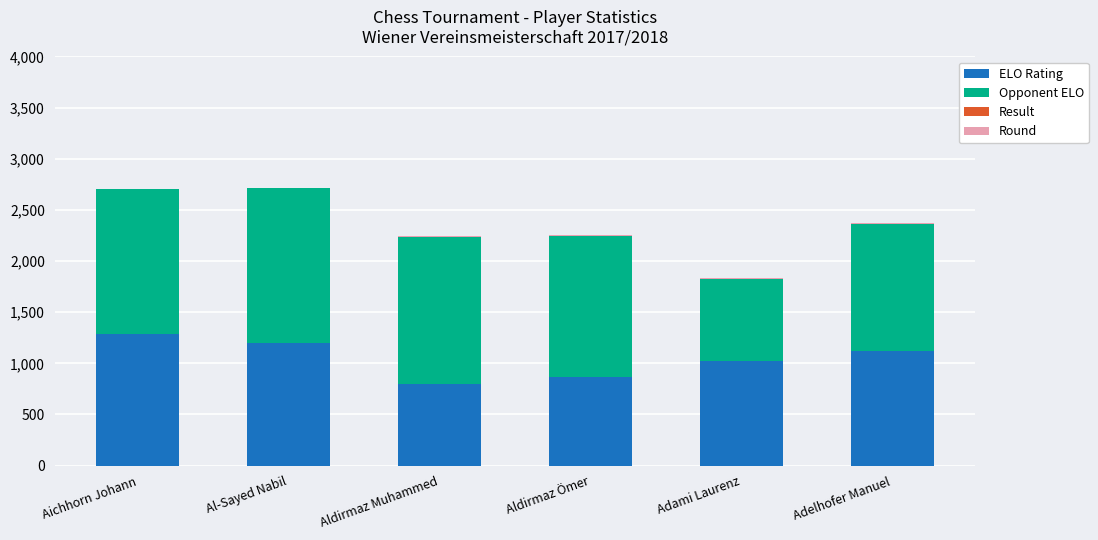

Which category has the highest value in the ELO Rating series?

Aichhorn Johann